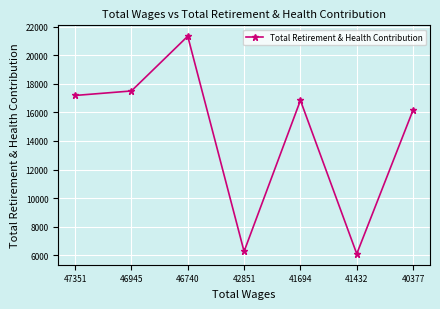

What is the average value?

14487